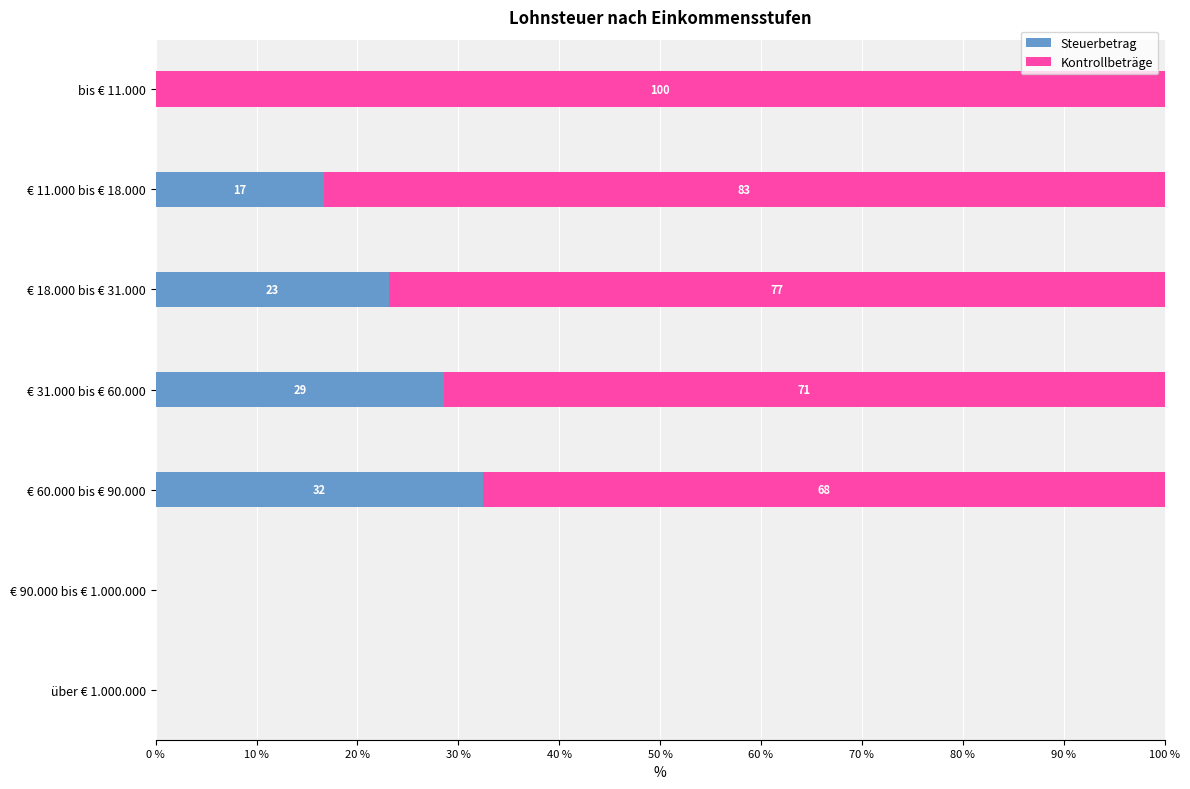

What are all the series names shown in the legend?

Steuerbetrag, Kontrollbeträge